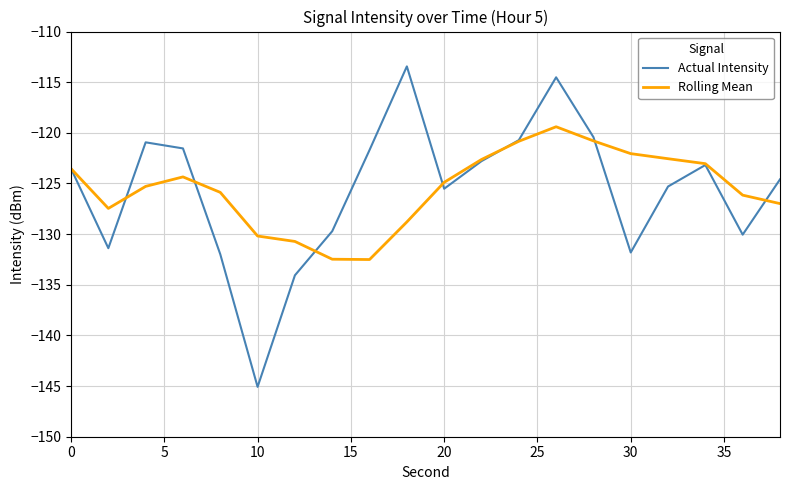

True or false: Rolling Mean and Actual Intensity intersect in this chart.

True